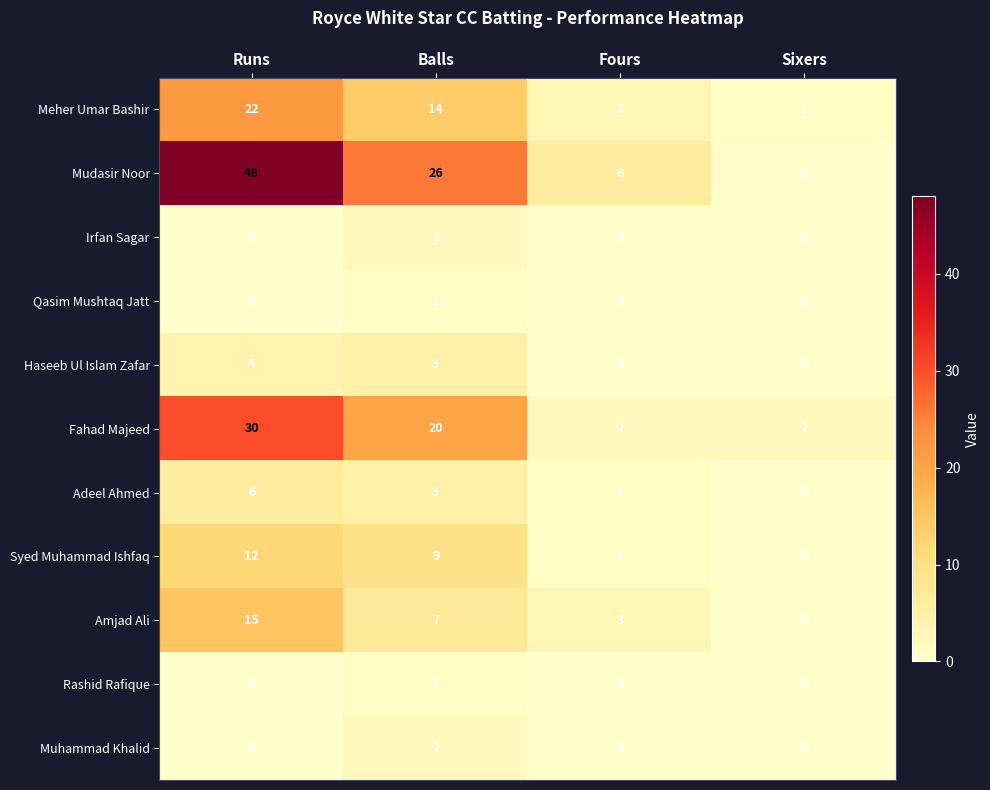

What is the average value of the Mudasir Noor series?

20